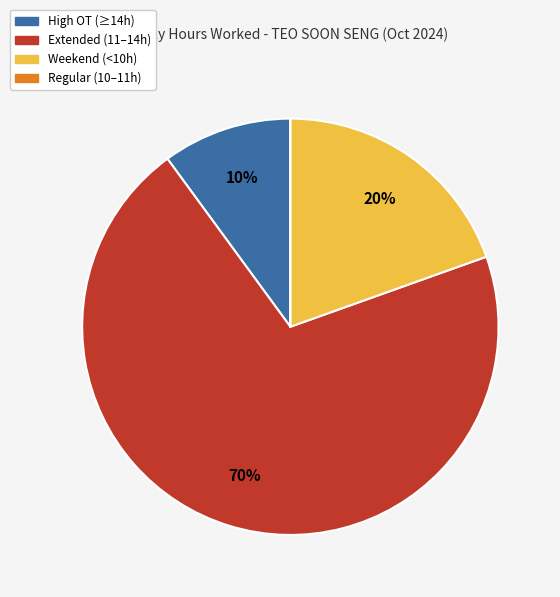

To the nearest percent, what is the average slice percentage?

25%